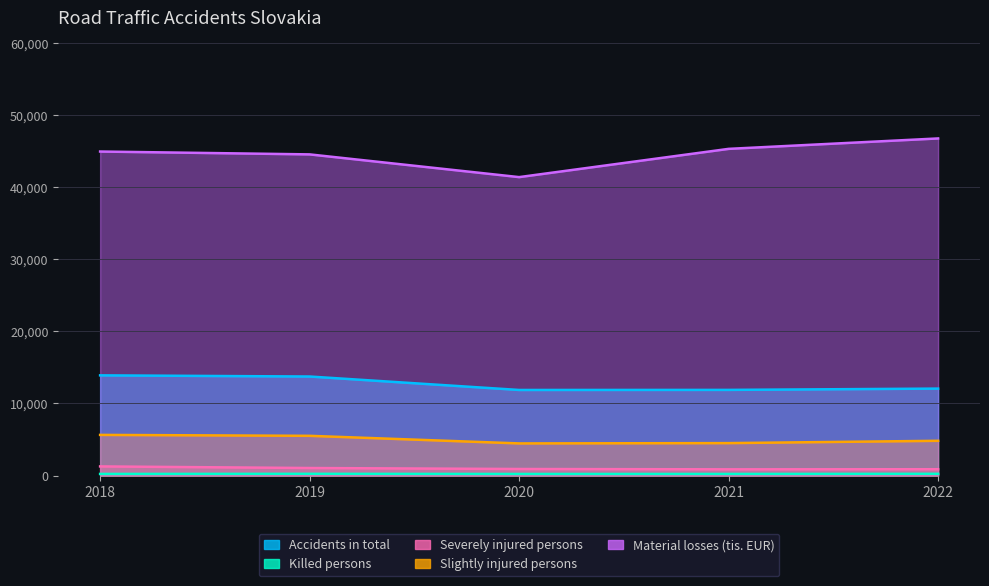

What is the sum of the Material losses (tis. EUR) values at 2022 and 2021?

92074